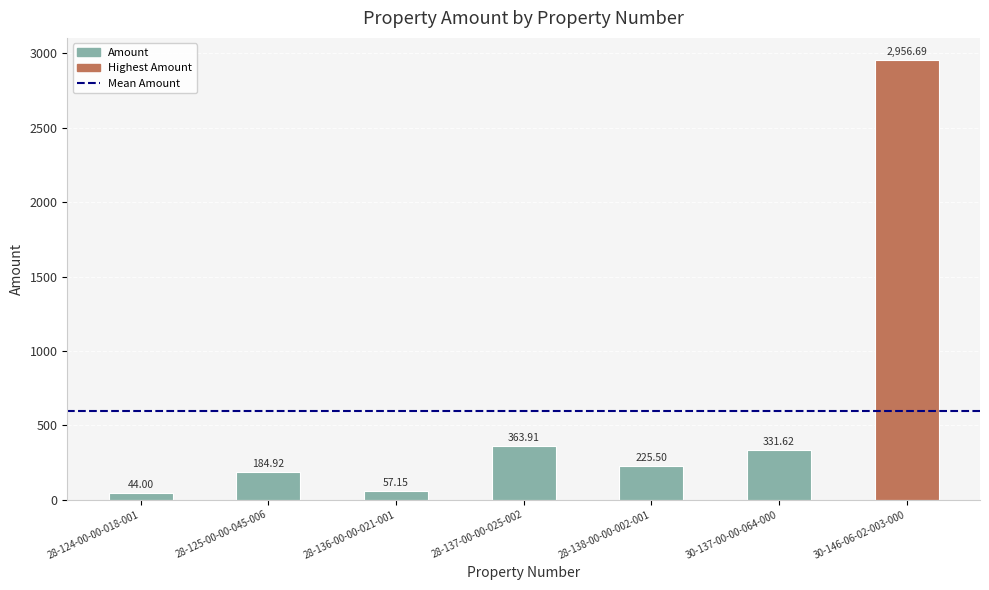

List the labels in order of value, largest first.

30-146-06-02-003-000, 28-137-00-00-025-002, 30-137-00-00-064-000, 28-138-00-00-002-001, 28-125-00-00-045-006, 28-136-00-00-021-001, 28-124-00-00-018-001